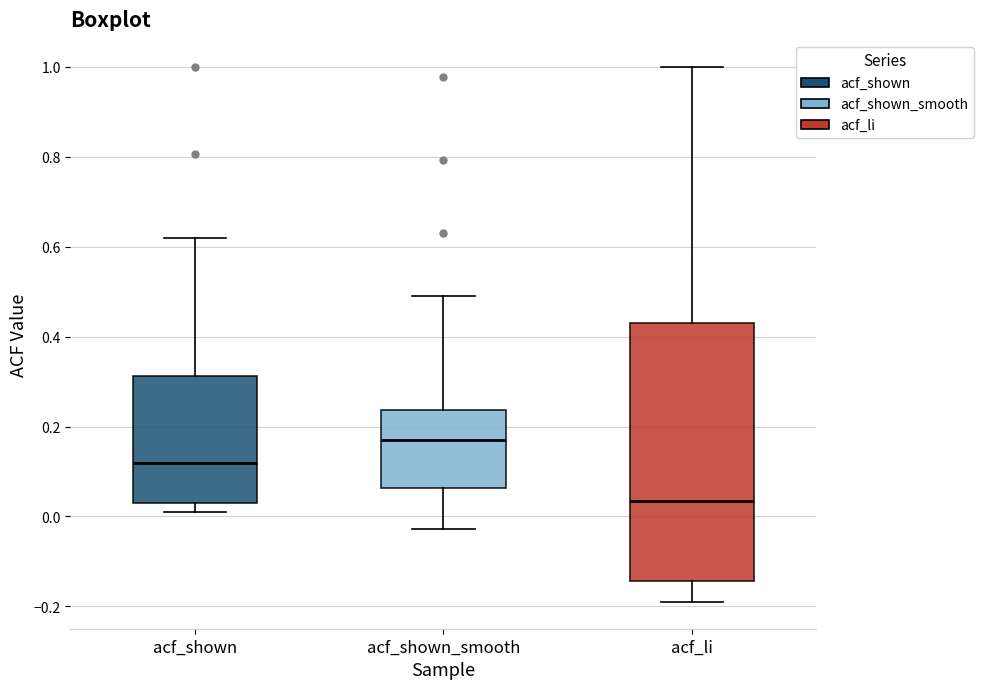

Reading left to right, read every box against the y-axis: the position of its median line, the range the box covers, and the ends of its whiskers. The values are not printed on the chart, so give them approximately, as read against the axis.

acf_shown: median 0.12, box 0.02 to 0.32, whiskers 0.02 (just below the box's lower edge) to 0.62
acf_shown_smooth: median 0.16, box 0.06 to 0.24, whiskers -0.02 to 0.50
acf_li: median 0.04, box -0.14 to 0.44, whiskers -0.18 to 1.00